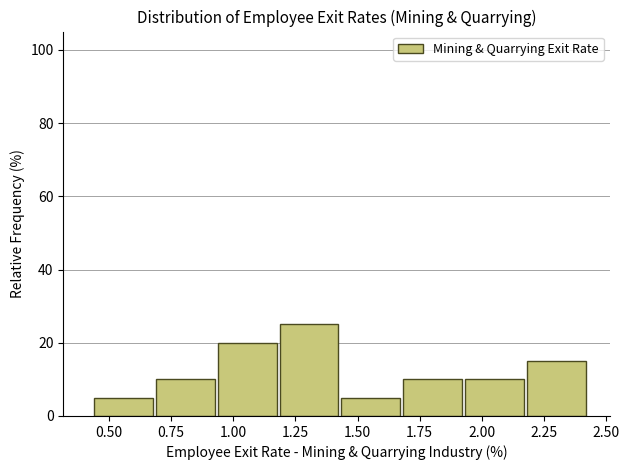

Over which range of the x-axis is the bar tallest?

1.20 to 1.45